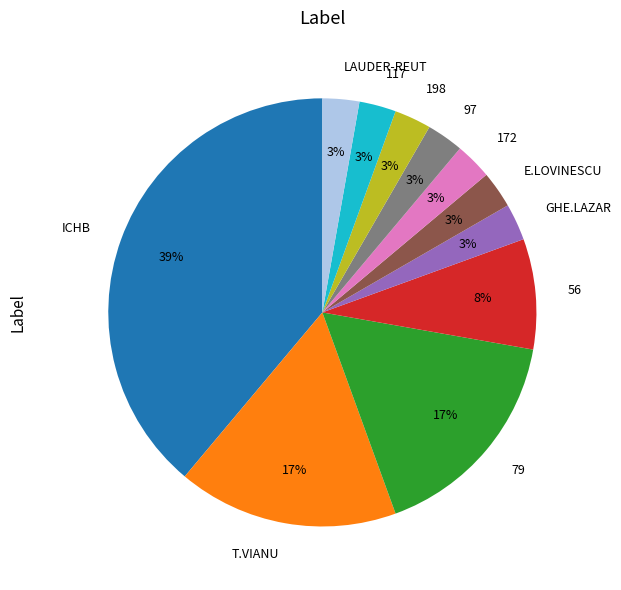

The 56 slice represents 8% of the pie. True or false?

True